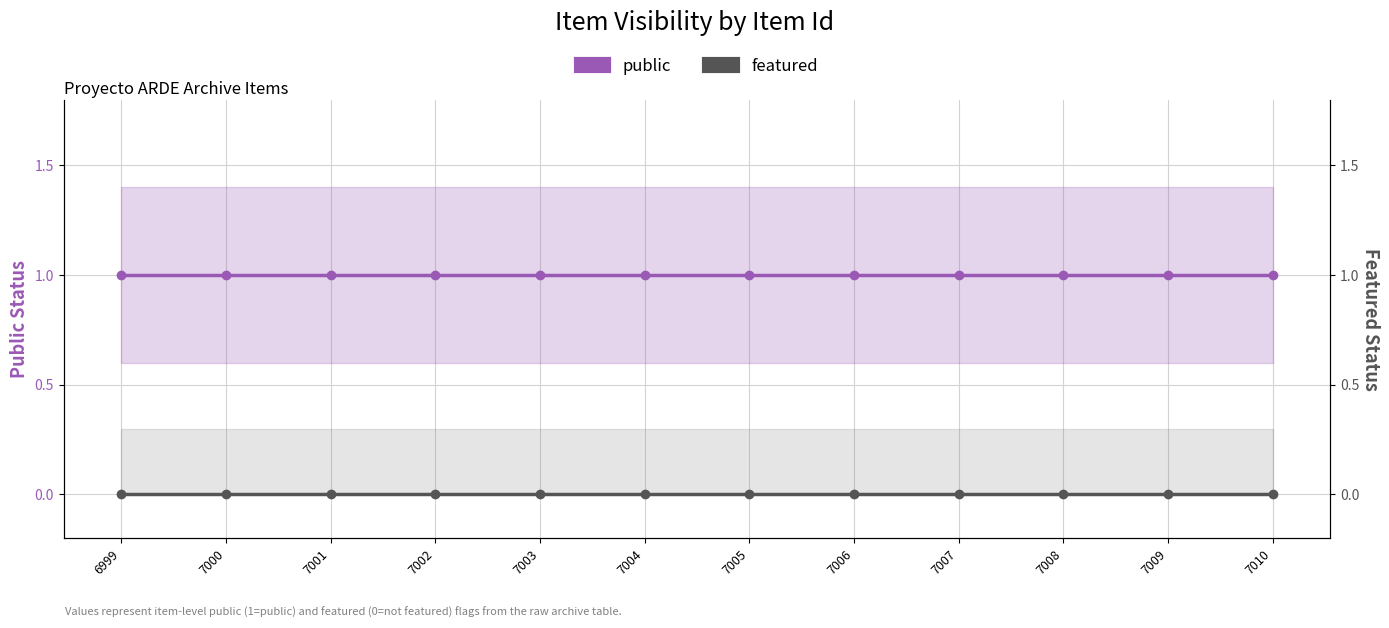

What is the approximate value of public at 7001?

1